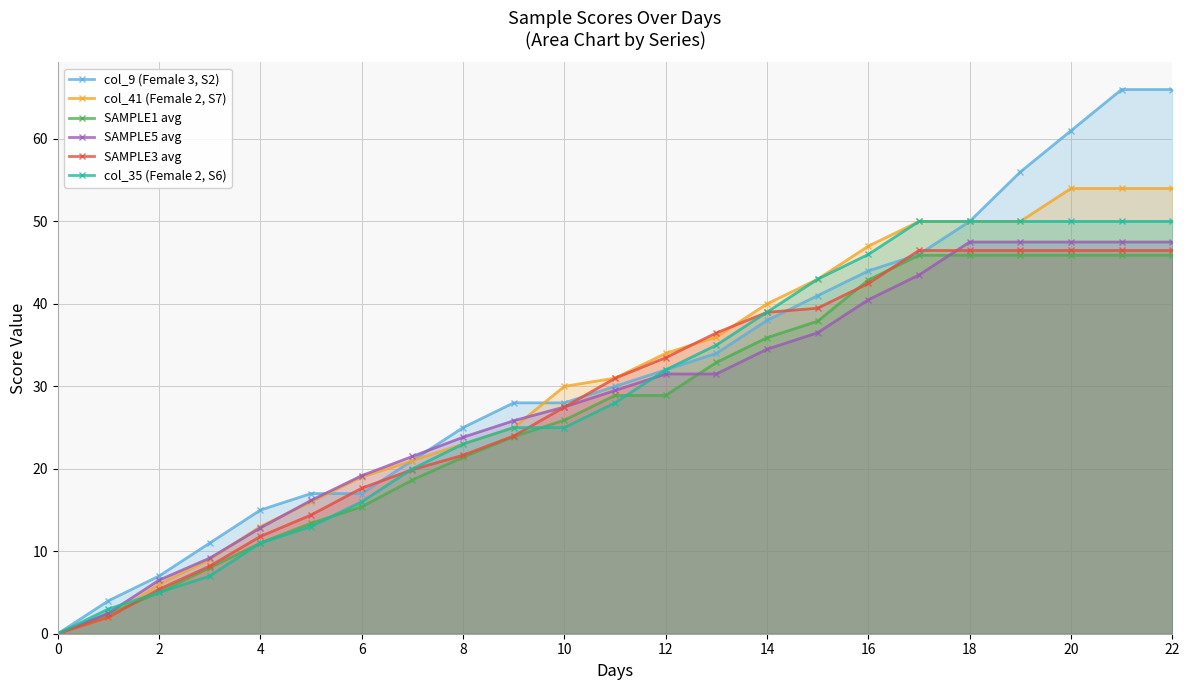

Reading left to right, what are all the values shown in this chart?

col_9 (Female 3, S2): 0.0	4.0	7.0	11.0	15.0	17.0	17.0	21.0	25.0	28.0	28.0	30.0	32.0	34.0	38.0	41.0	44.0	46.0	50.0	56.0	61.0	66.0	66.0
col_41 (Female 2, S7): 0.0	2.0	6.0	9.0	13.0	16.0	19.0	21.0	23.0	25.0	30.0	31.0	34.0	36.0	40.0	43.0	47.0	50.0	50.0	50.0	54.0	54.0	54.0
SAMPLE1 avg: 0.0	2.4	5.0	8.0	11.0	13.4	15.4	18.6	21.4	23.9	25.9	28.9	28.9	32.9	35.9	37.9	42.9	45.9	45.9	45.9	45.9	45.9	45.9
SAMPLE5 avg: 0.0	2.5	6.5	9.2	12.8	16.2	19.2	21.5	23.8	25.8	27.5	29.5	31.5	31.5	34.5	36.5	40.5	43.5	47.5	47.5	47.5	47.5	47.5
SAMPLE3 avg: 0.0	2.0	5.4	8.2	11.8	14.4	17.6	19.9	21.6	24.0	27.5	31.0	33.5	36.5	39.0	39.5	42.5	46.5	46.5	46.5	46.5	46.5	46.5
col_35 (Female 2, S6): 0.0	3.0	5.0	7.0	11.0	13.0	16.0	20.0	23.0	25.0	25.0	28.0	32.0	35.0	39.0	43.0	46.0	50.0	50.0	50.0	50.0	50.0	50.0